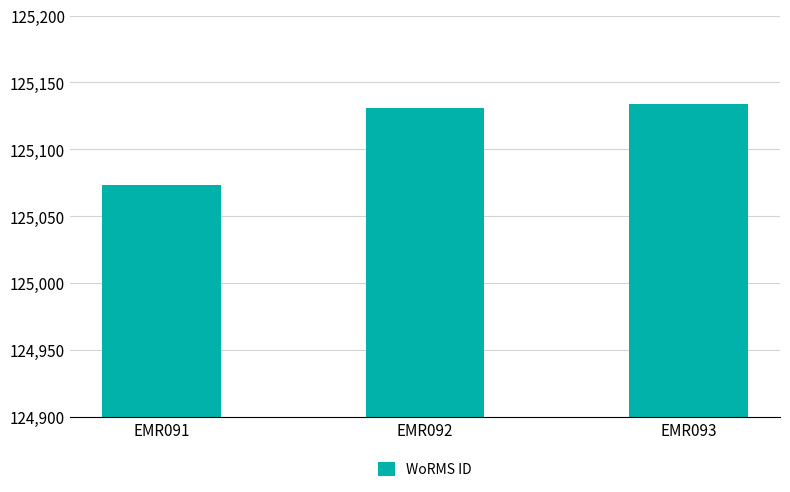

Reading left to right, what are all the values shown in this chart?

EMR091=125073	EMR092=125131	EMR093=125134